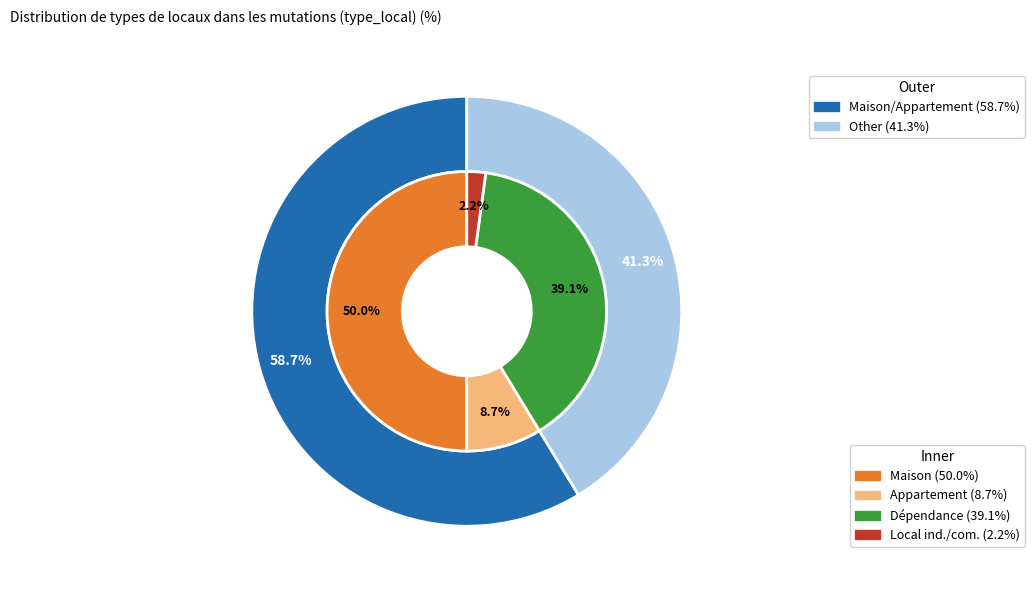

True or false: Local industriel. commercial ou assimilé accounts for 2% of the total.

True